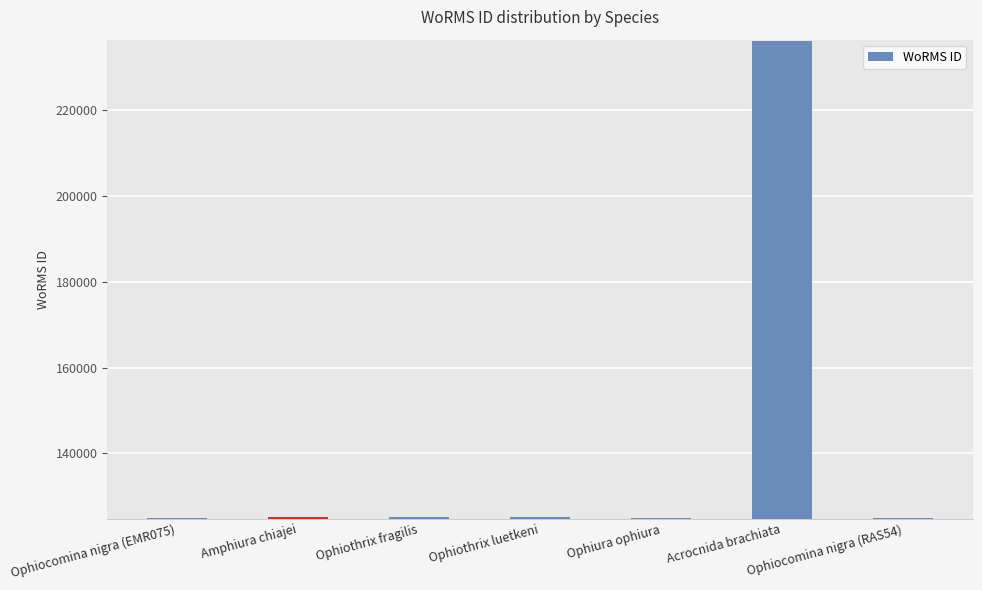

What is the smallest value displayed?

124929